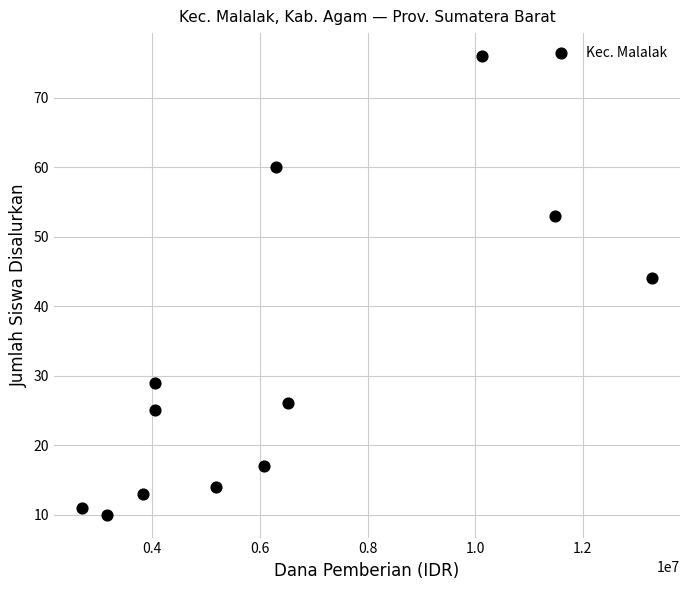

What is the average X value?

6393750